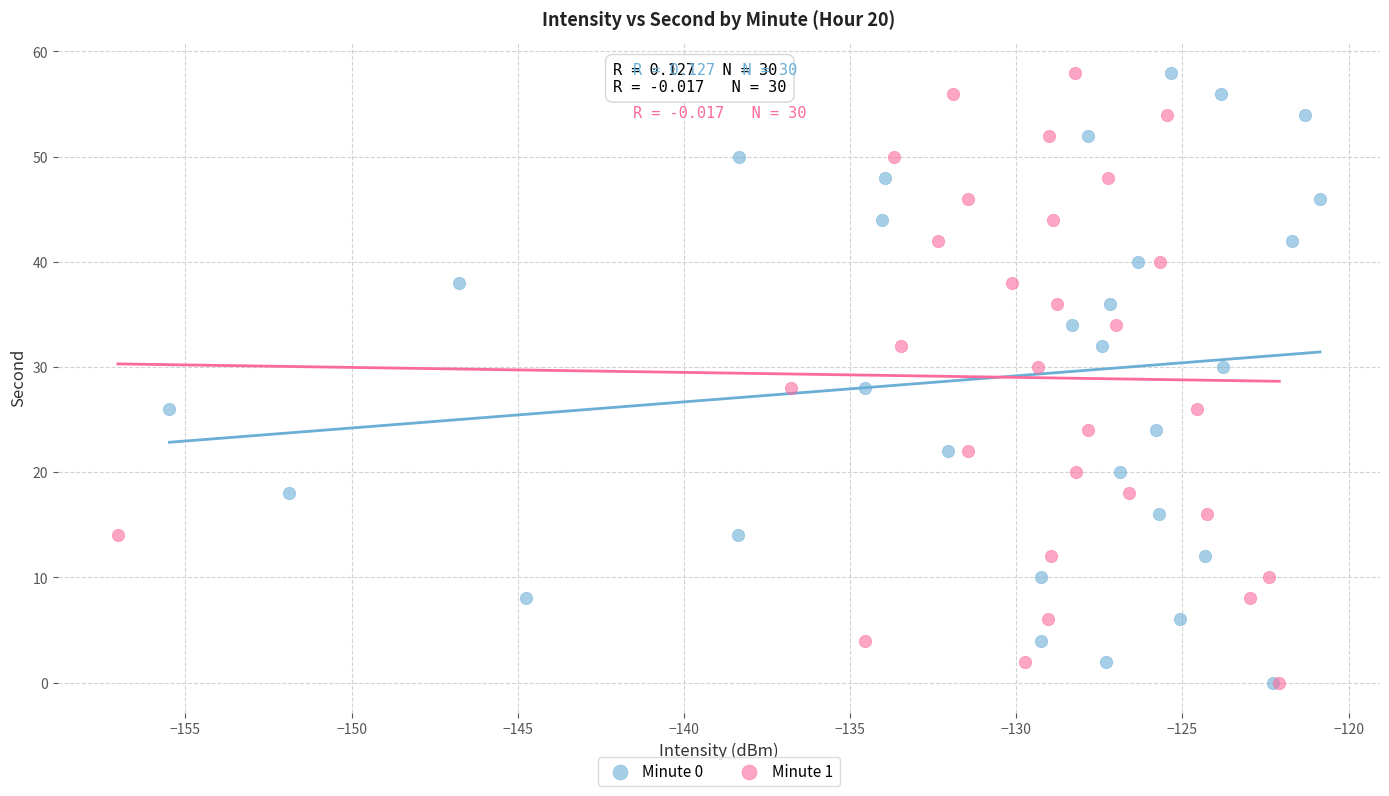

What are all the series names shown in the legend?

Minute 0, Minute 1